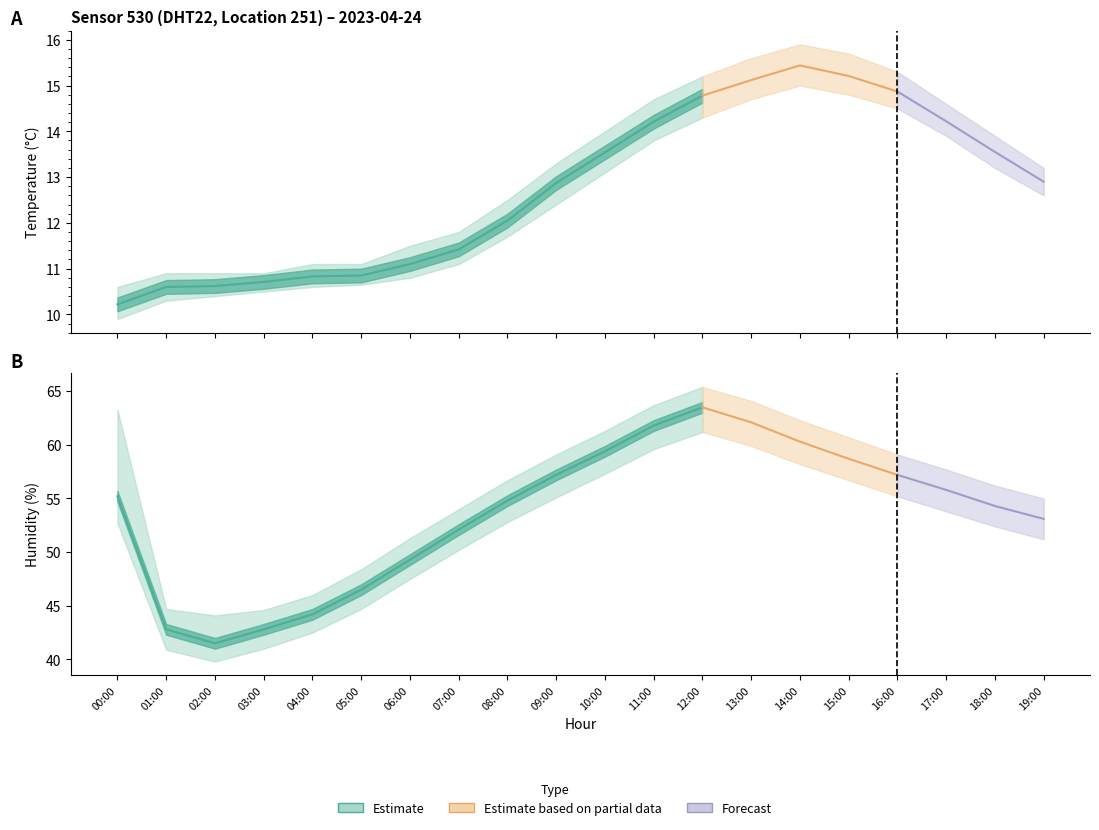

At 13:00, list the series in order from smallest to largest.

temperature_low, temperature, temperature_high, humidity_low, humidity, humidity_high